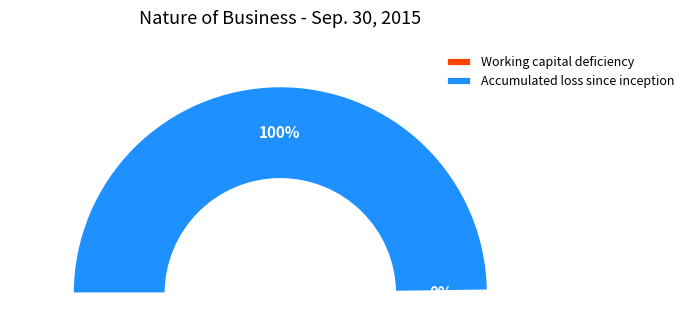

Rank the categories by value from lowest to highest.

Working capital deficiency, Accumulated loss since inception